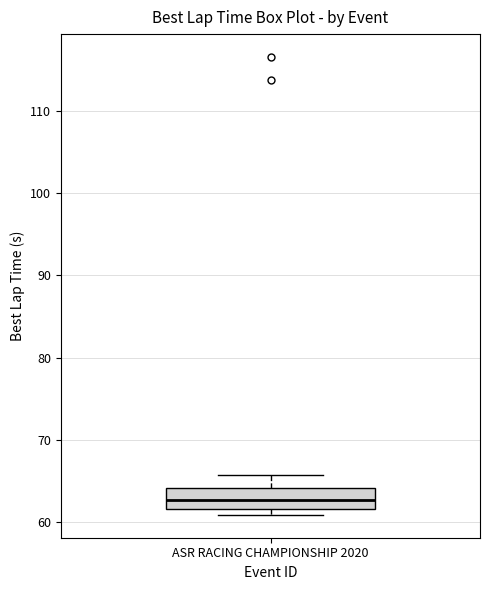

Transcribe this box plot: give where the median line is, the range the box spans, and where the two whiskers end, as read against the y-axis. The values are not printed on the chart, so give them approximately, as read against the axis.

median 63, box 62 to 64, whiskers 61 to 66